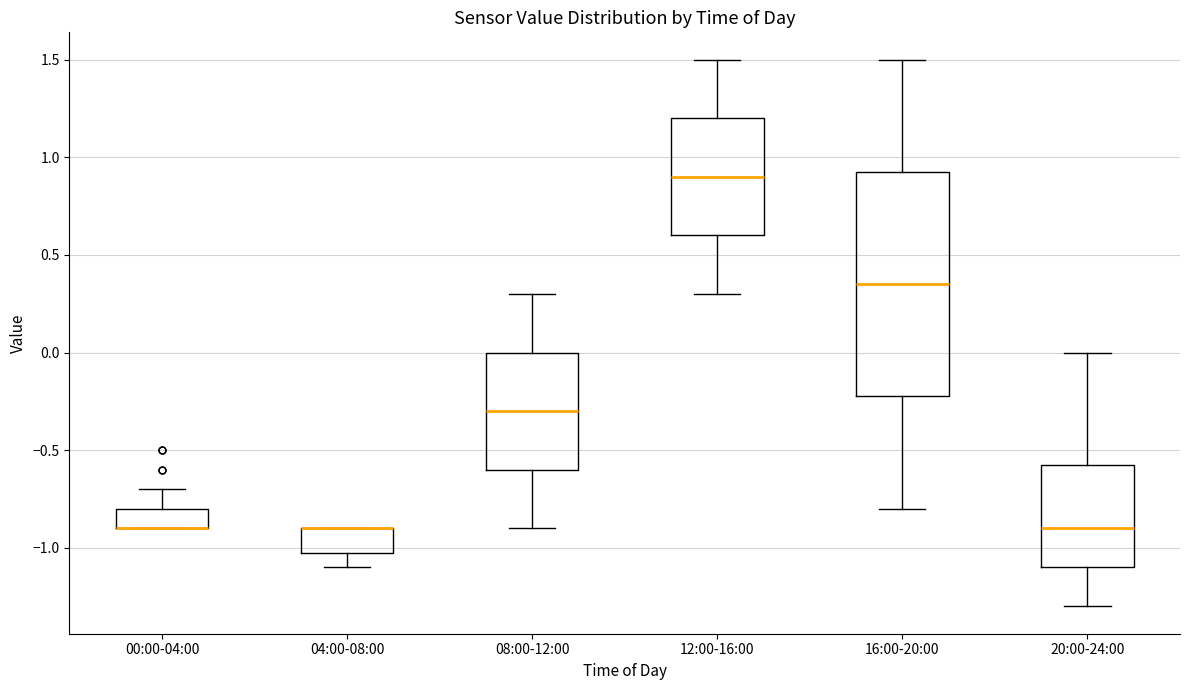

Comparing the boxes themselves (not the whiskers), which one is the tallest?

16:00-20:00